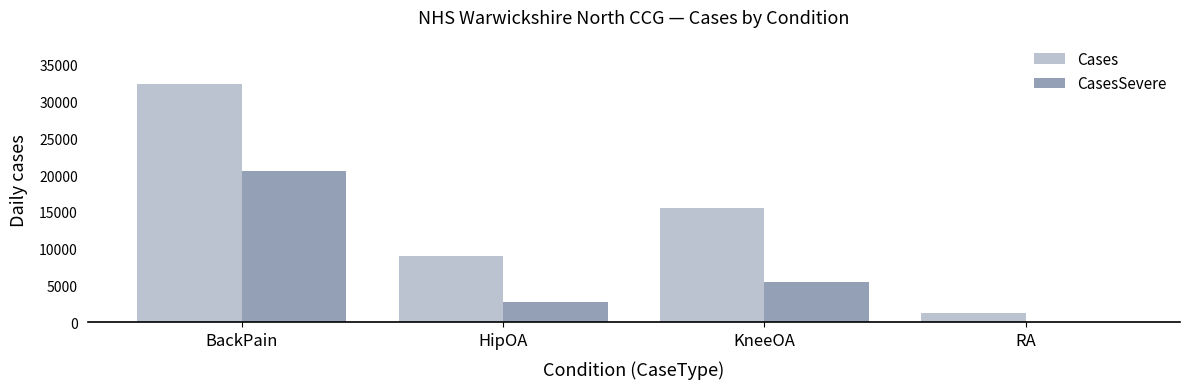

How many groups of bars are there?

4